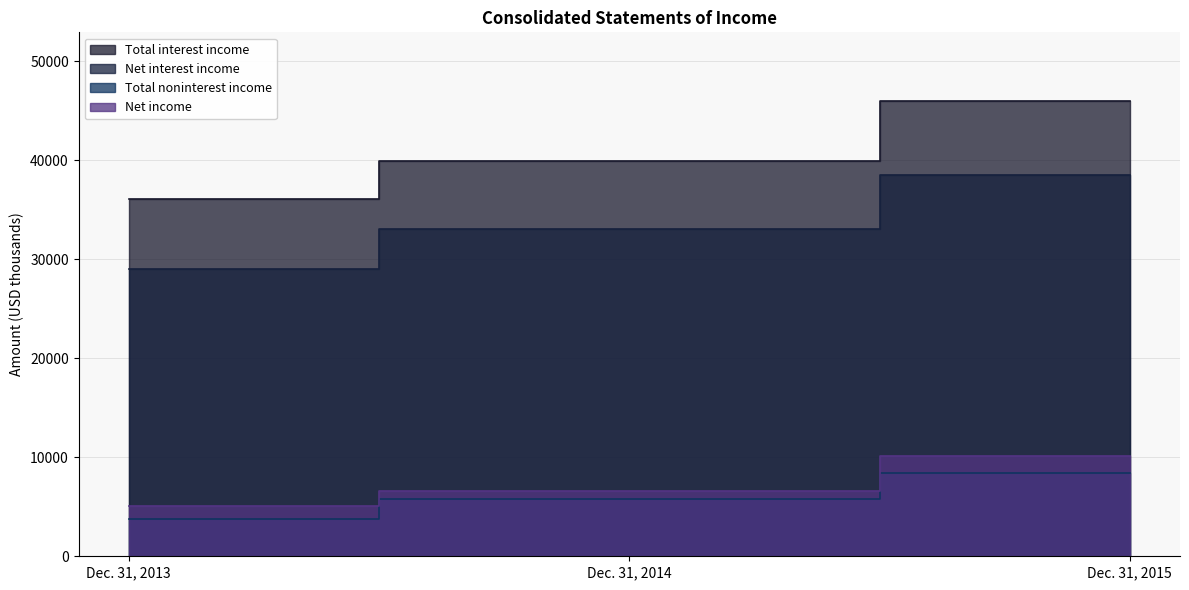

Count the number of data series in this chart.

4